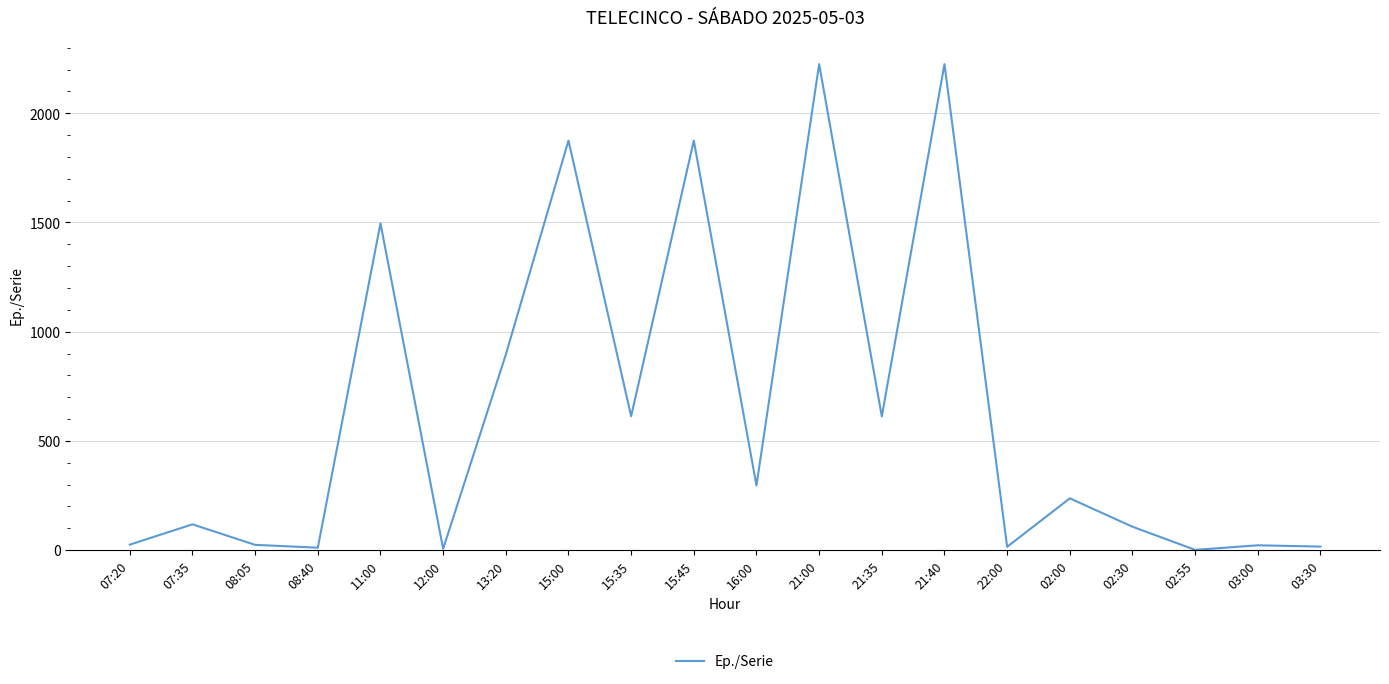

What is the difference between the maximum and minimum values?

2224